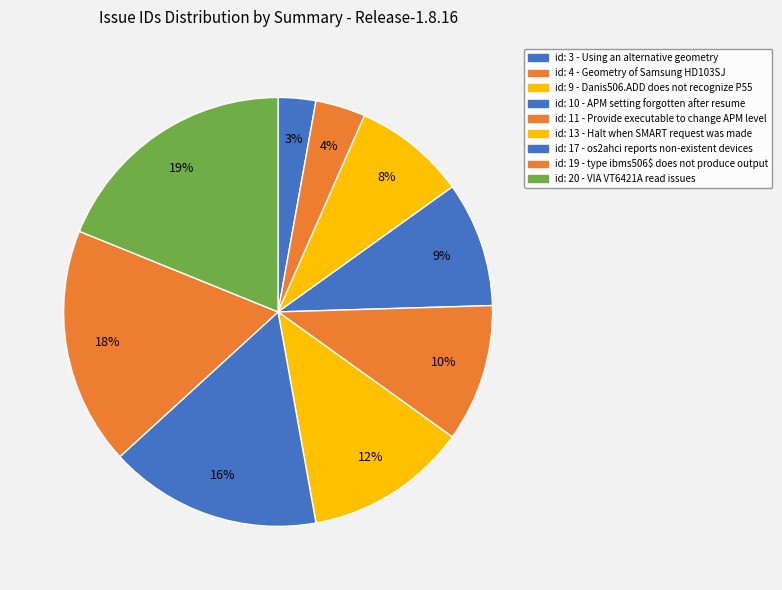

Which category has the smallest portion of the pie?

Using an alternative geometry